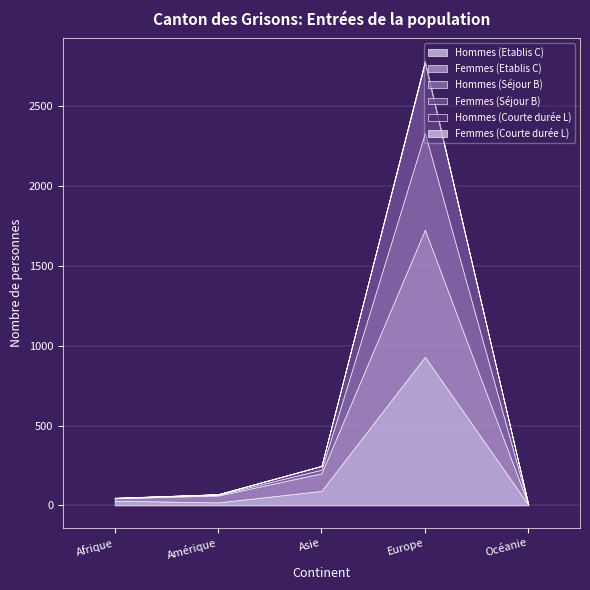

At how many categories does at least one series exceed 52?

2